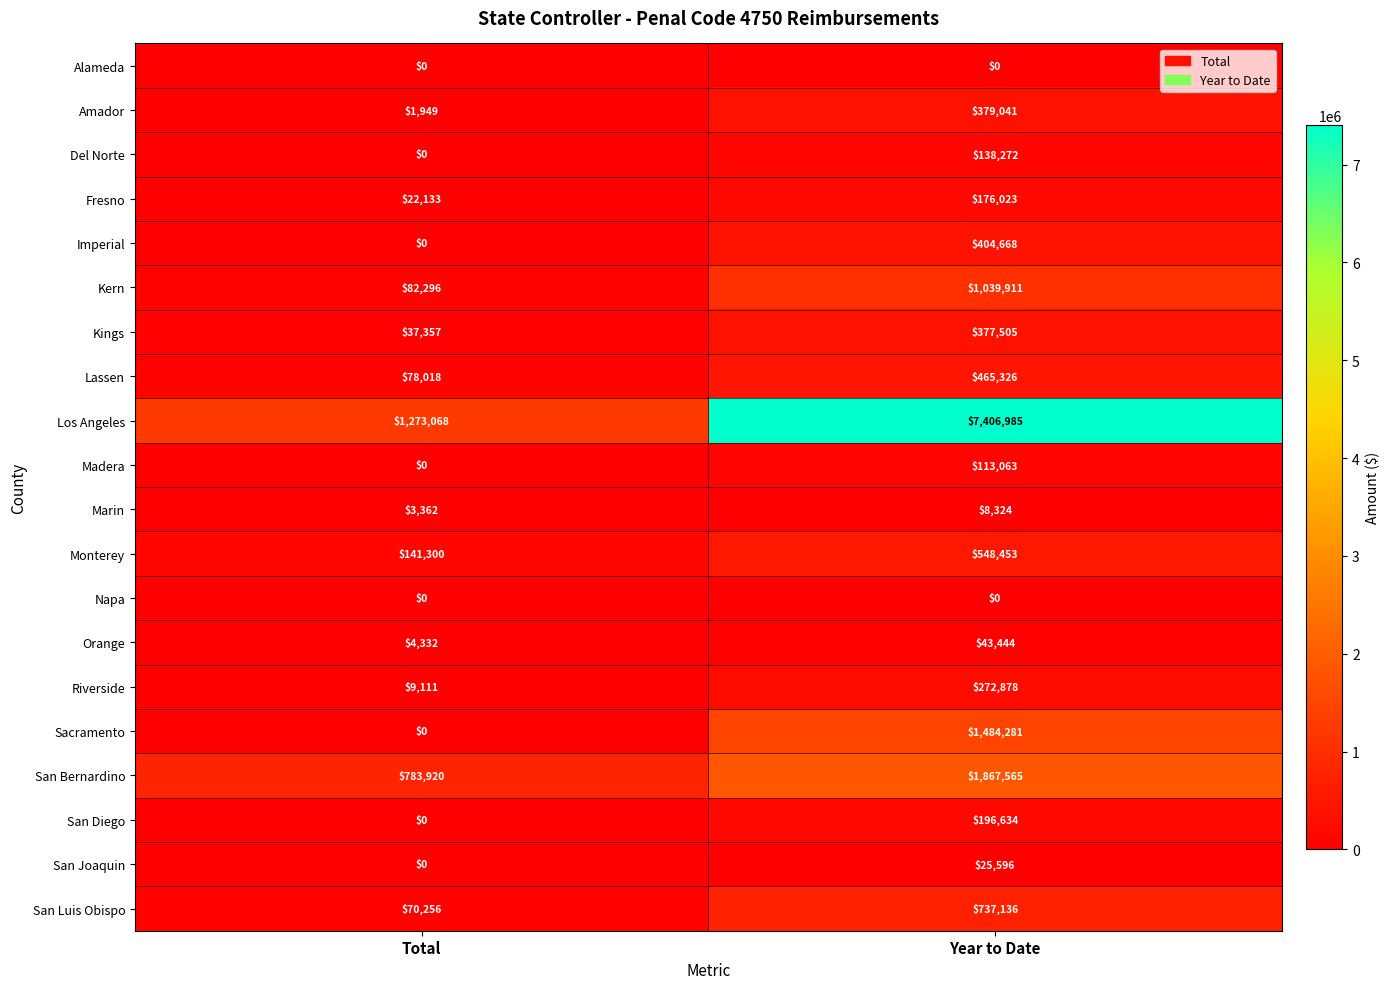

List the labels in order of San Joaquin value, largest first.

Year to Date, Total